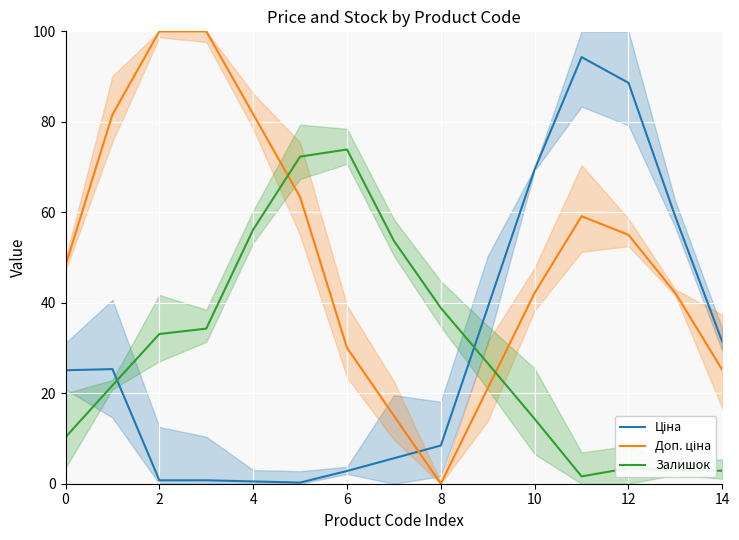

Is this an area chart (filled region under the line)?

No